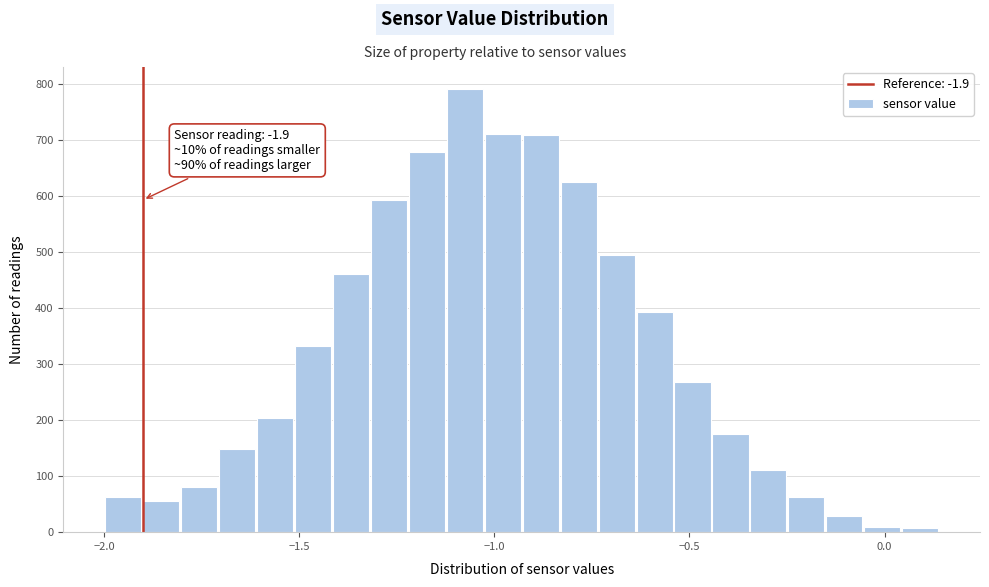

Around what value on the x-axis is the tallest bar? Give the approximate position of its centre, as read against the axis.

-1.10